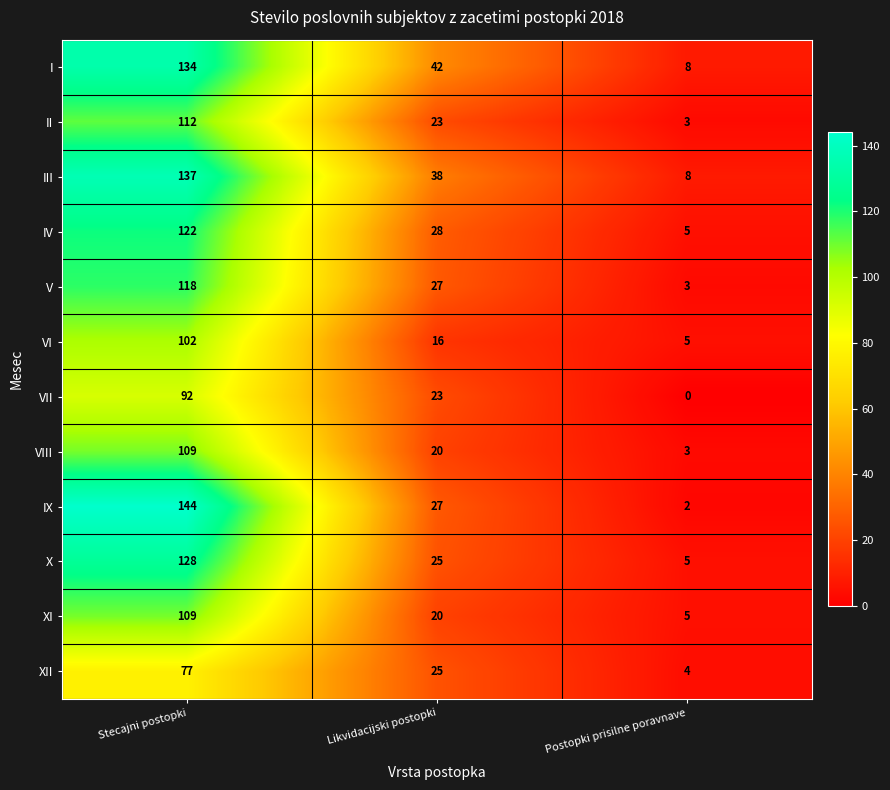

Is it true that XII equals 25 at Likvidacijski postopki?

True